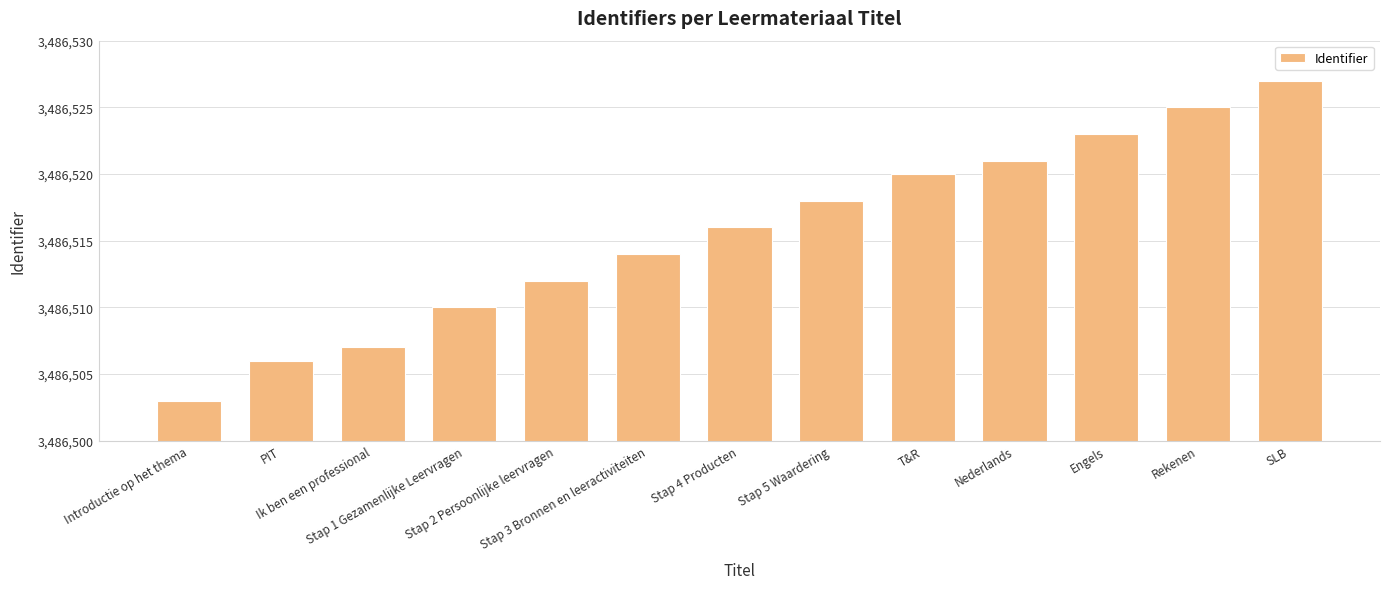

What is the sum of the values at T&R and Nederlands?

6973041